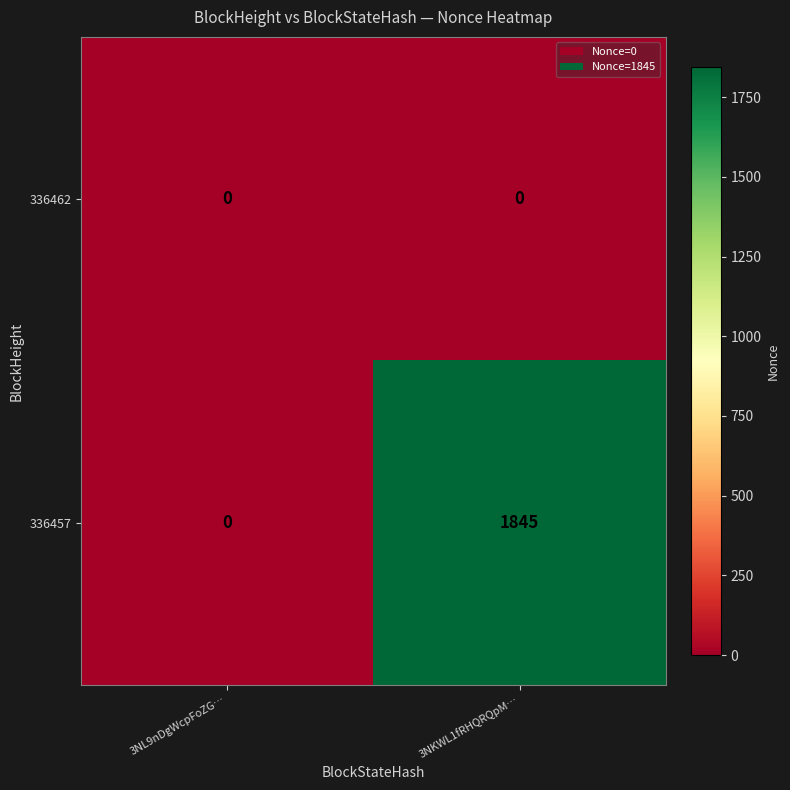

List the labels in order of 336457 value, smallest first.

3NL9nDgWcpFoZG…, 3NKWL1fRHQRQpM…